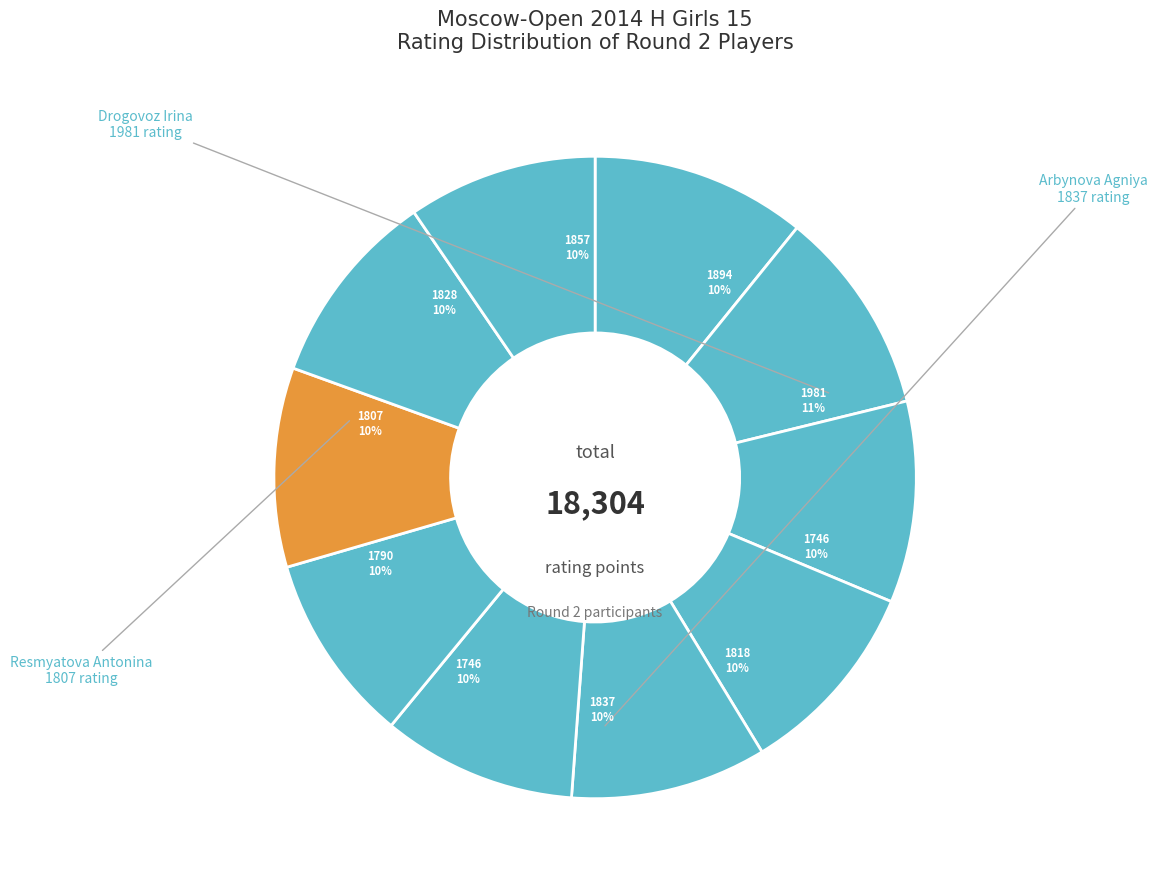

How many slices are in this pie chart?

10